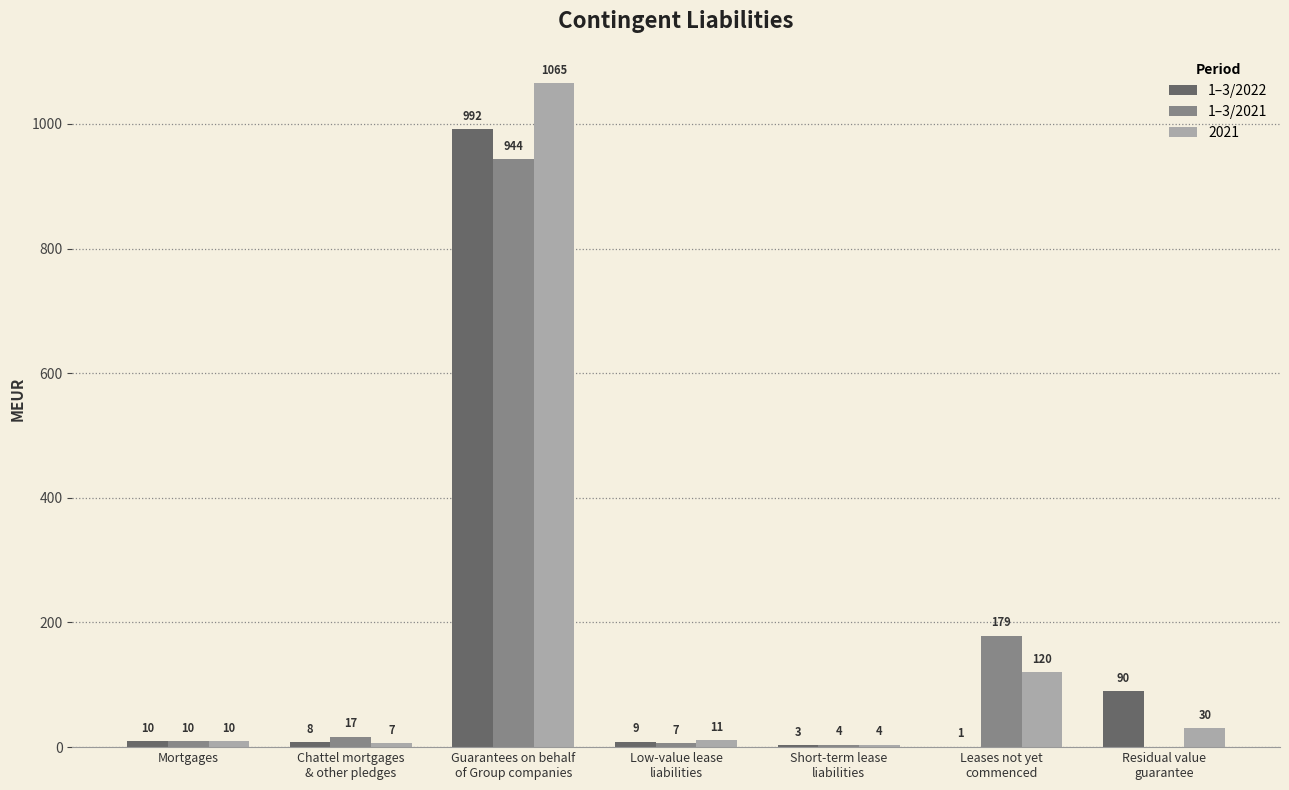

What is the greatest value displayed?

1065